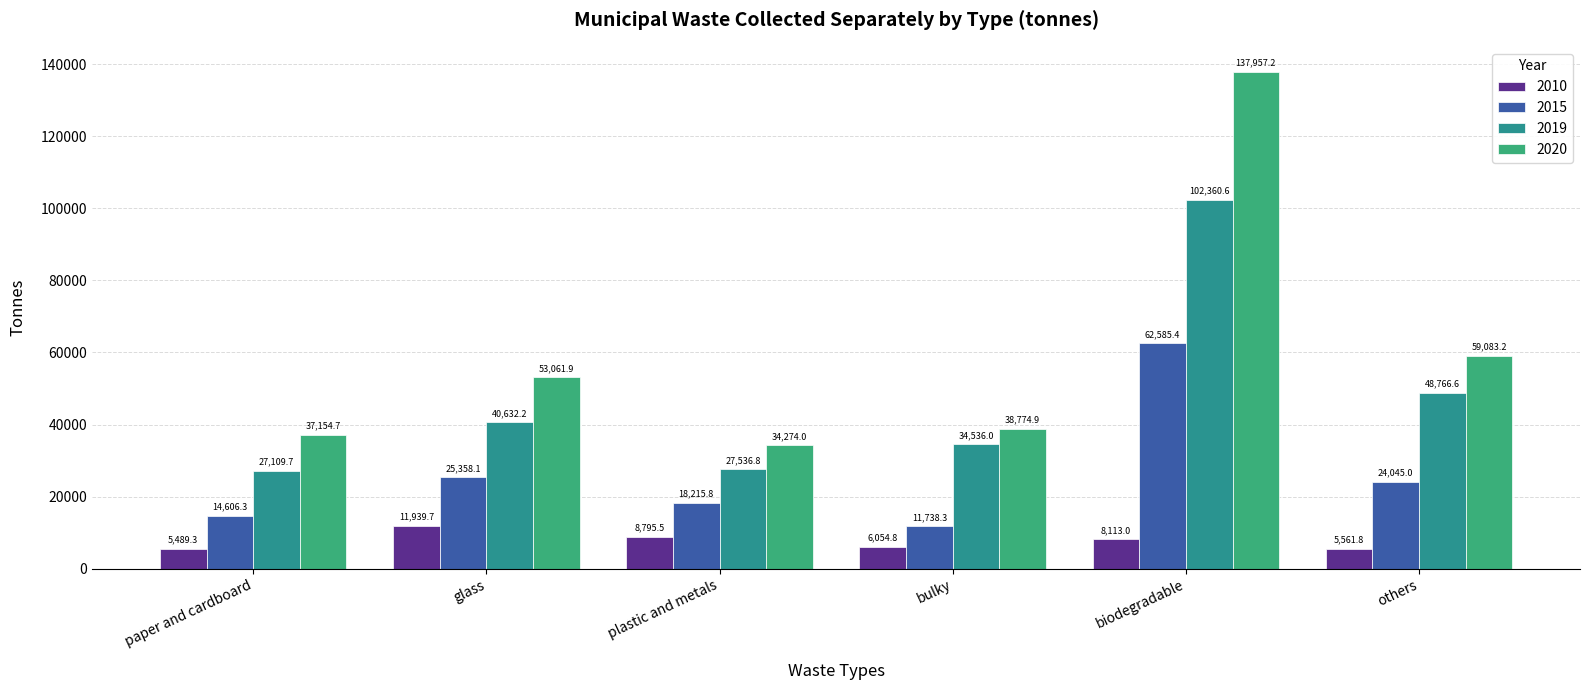

What is the sum of the 2019 values at plastic and metals and paper and cardboard?

54646.5